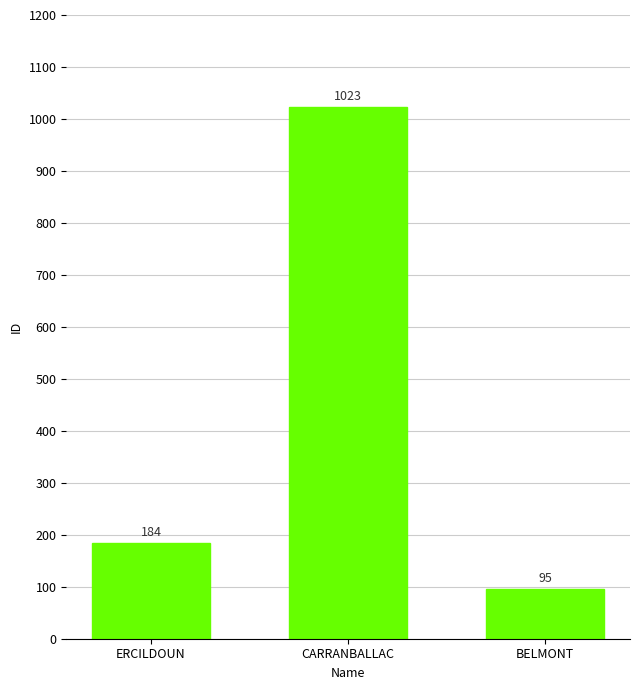

What is the value of the 3rd bar from the left?

95